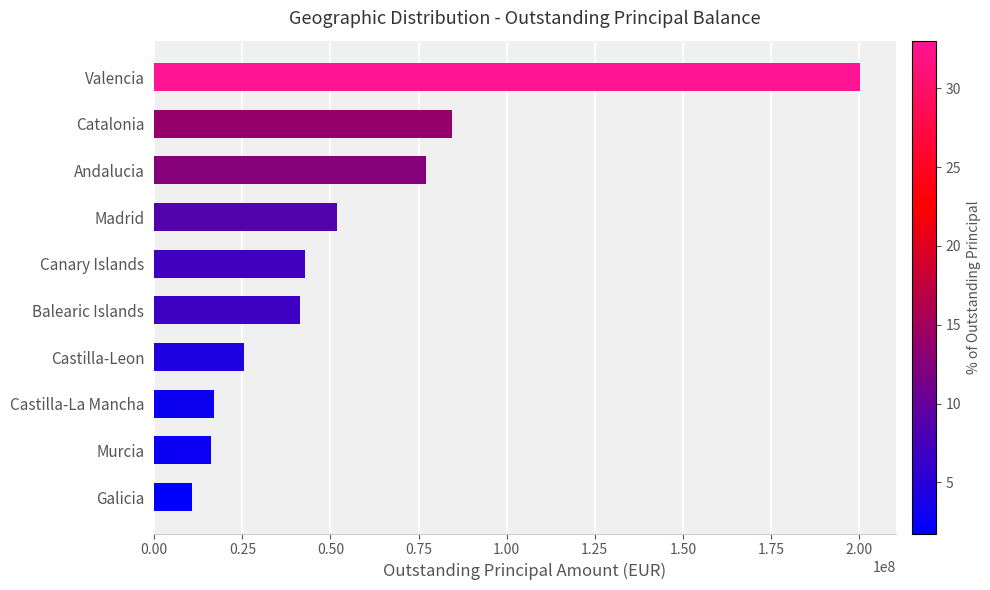

Read the value at Murcia.

15993899.2